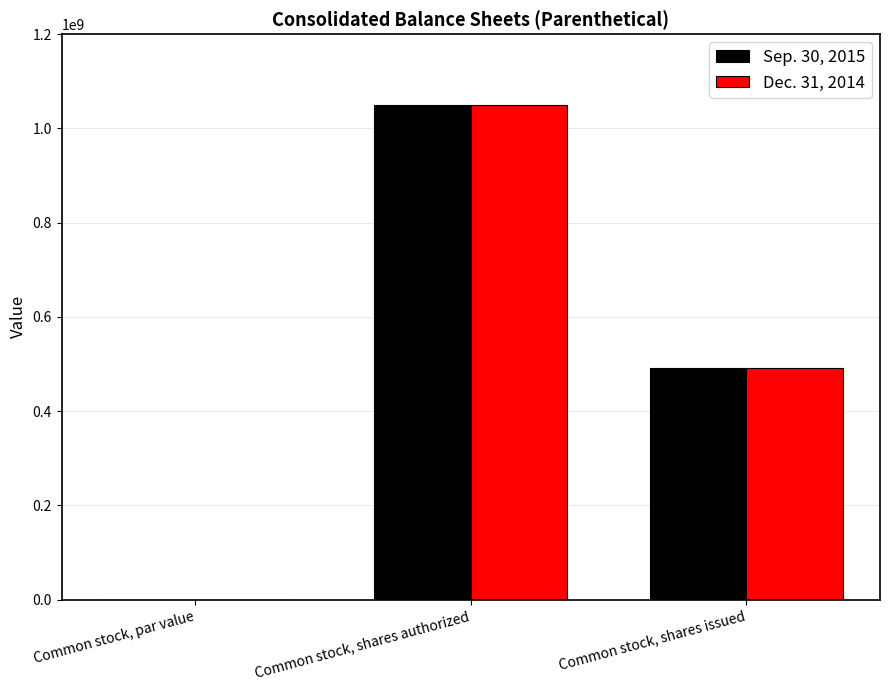

How many categories are shown in the chart?

3